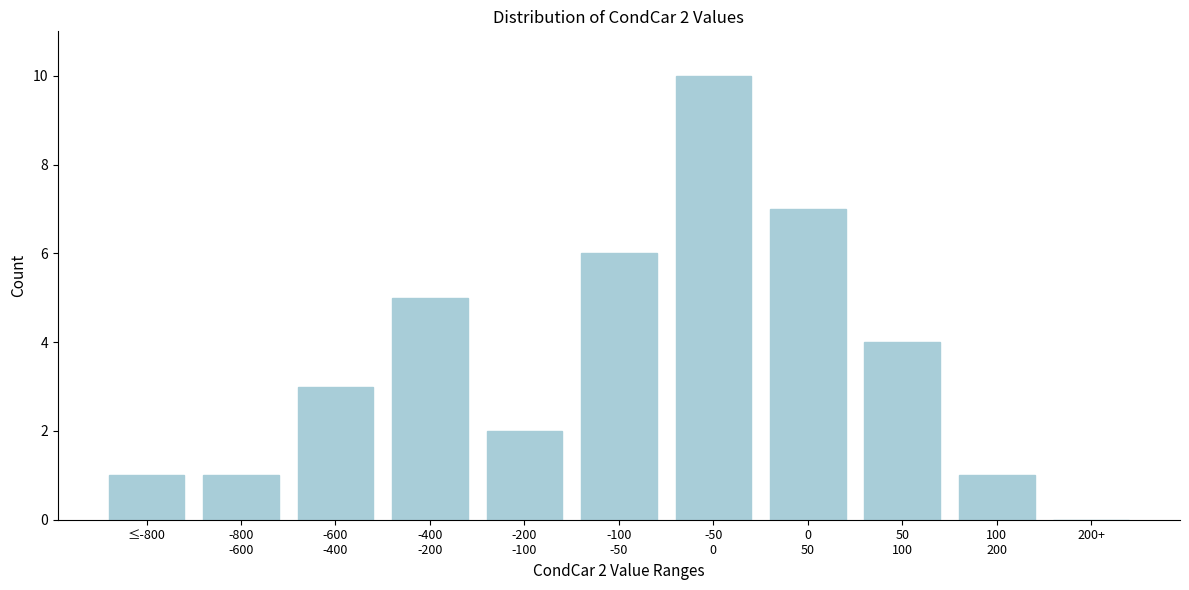

True or false: the data shows 0 at ≤-800.

False